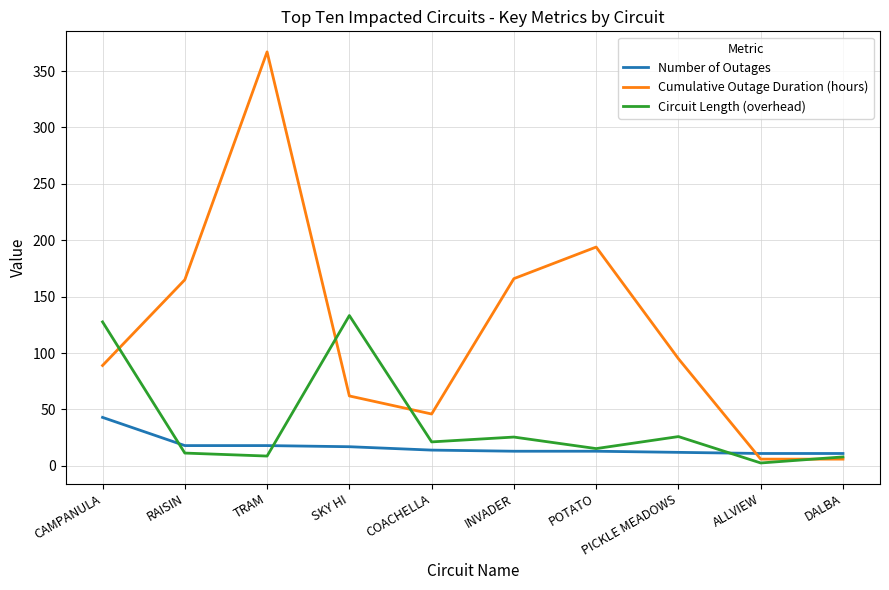

What position from the left is PICKLE MEADOWS?

8